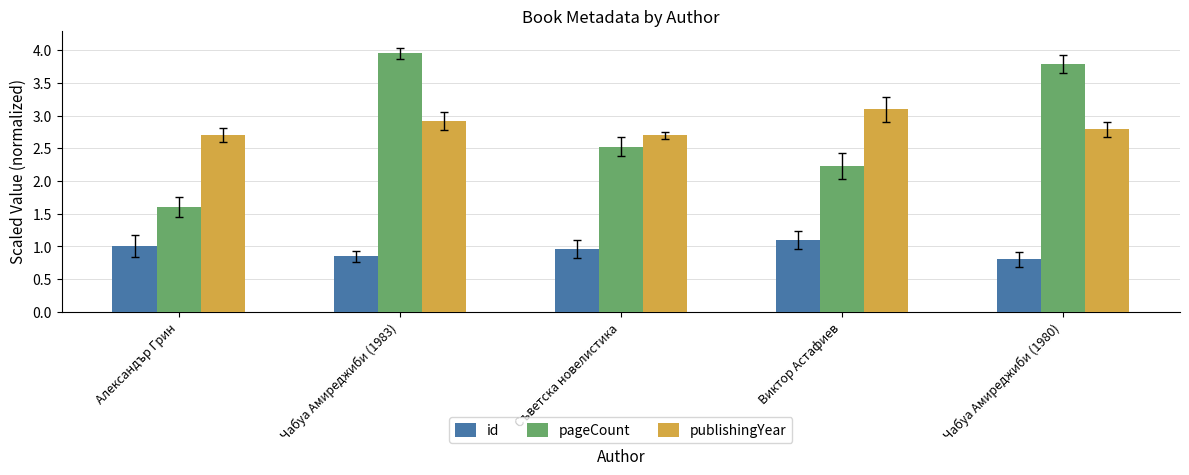

What position from the left is Виктор Астафиев?

4